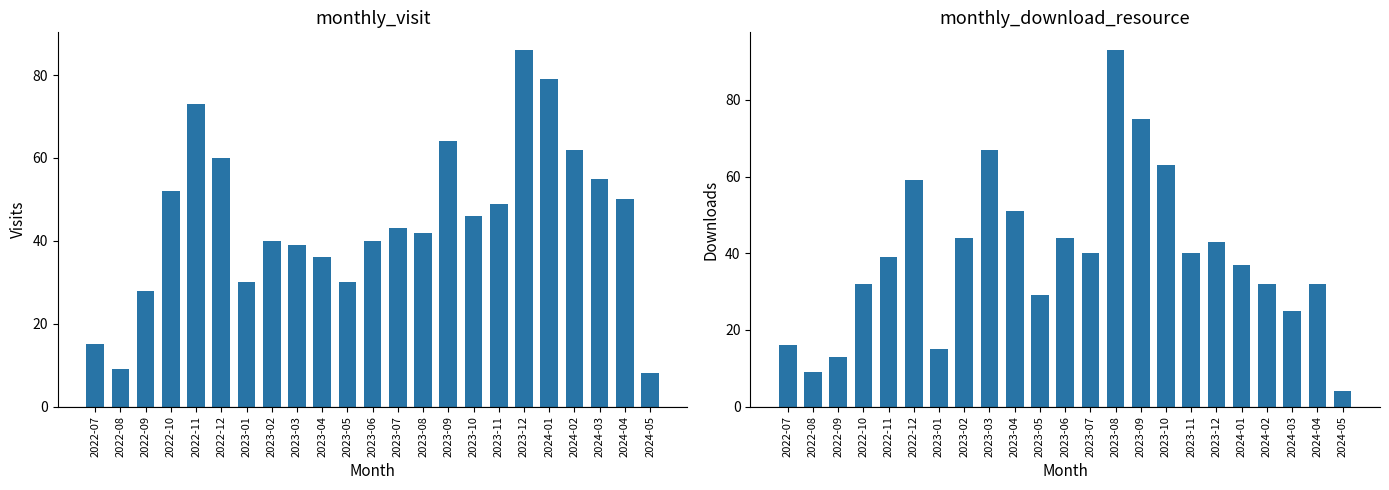

How many groups of bars are there?

23